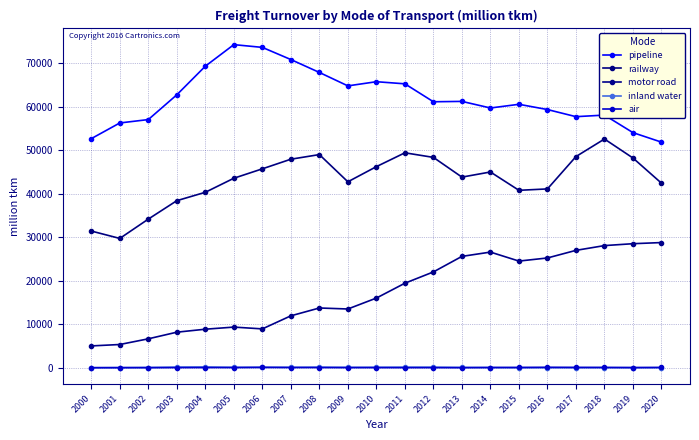

What is the value of the motor road point at the 13th from the left?

22031